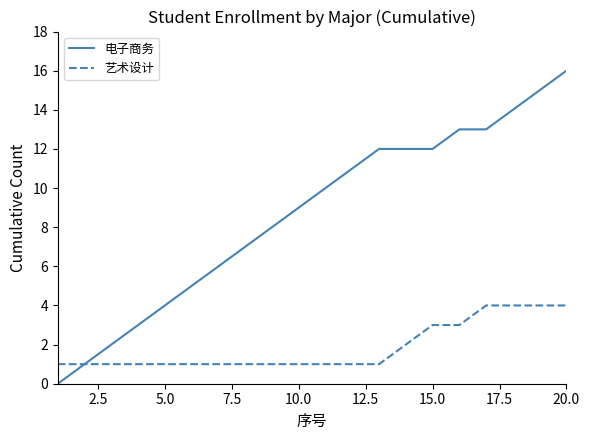

Which series has the largest range (max minus min)?

电子商务